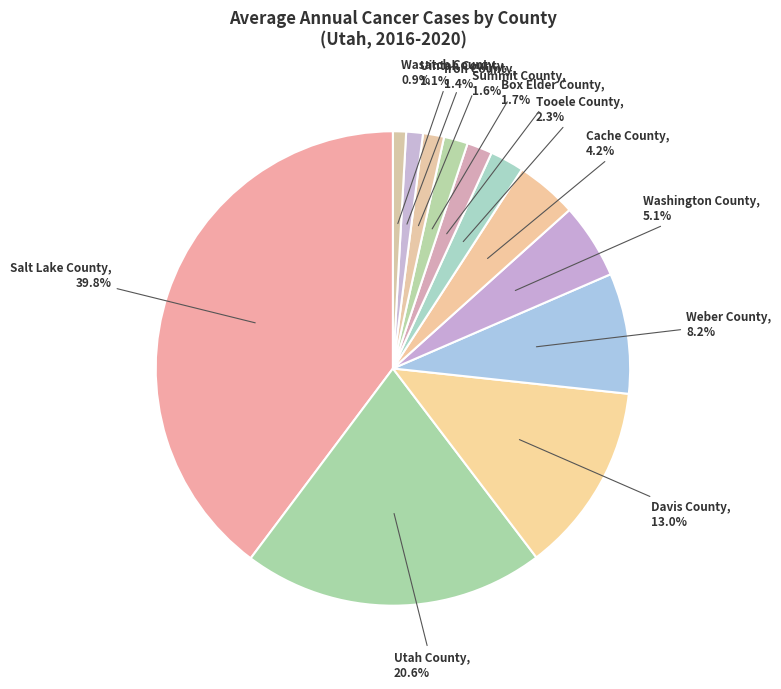

Count the number of slices in the pie.

12